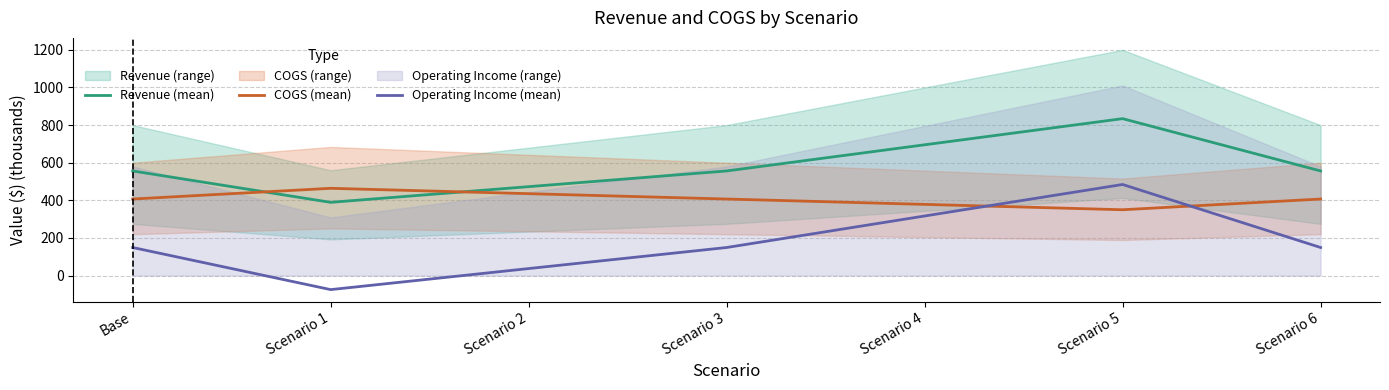

The value of Operating Income (mean) at Scenario 1 is -74.6. True or false?

True